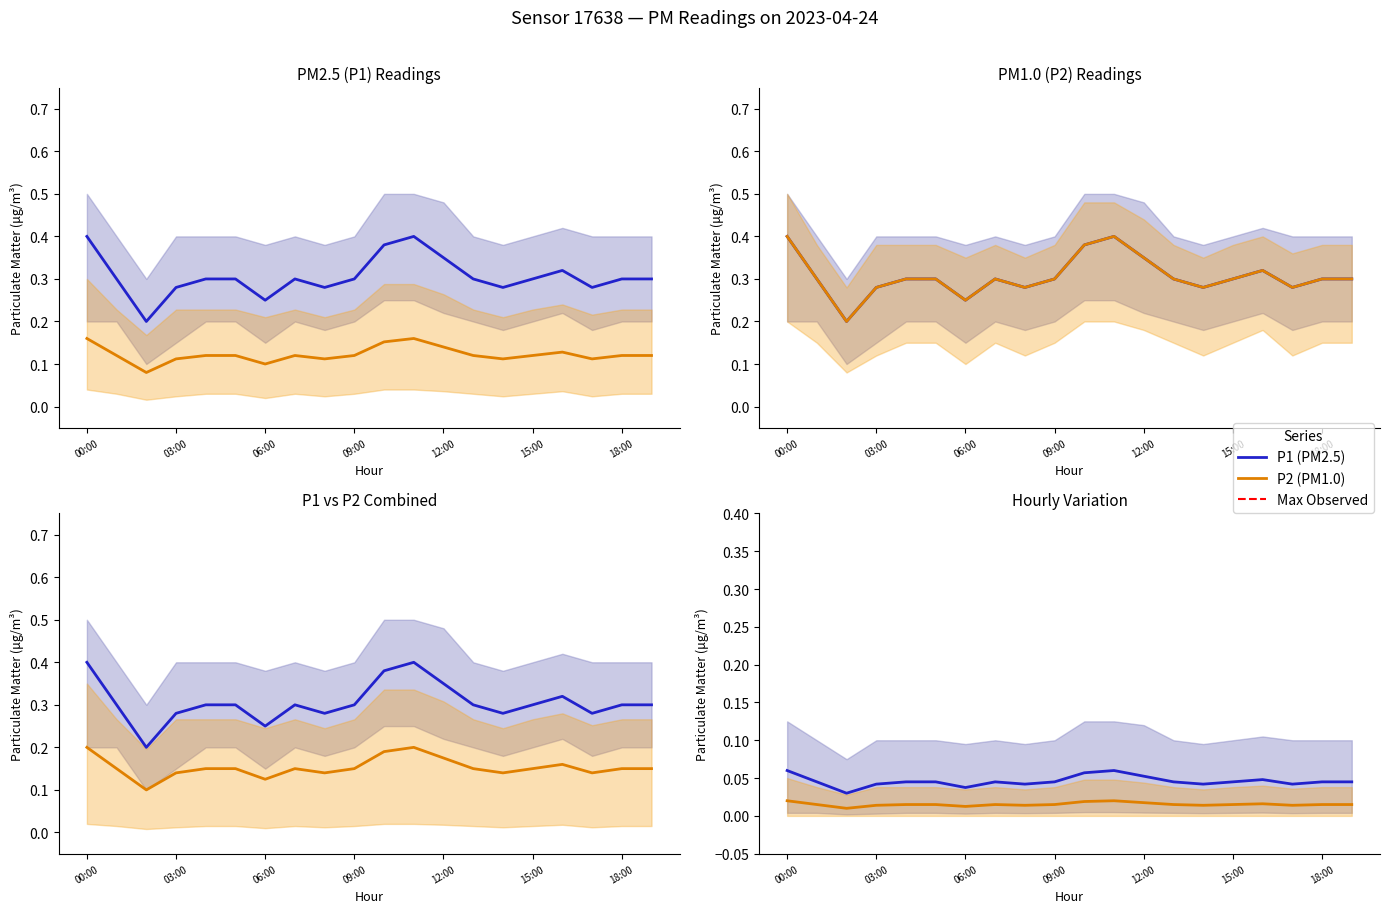

At which label does P2 reach its peak?

00:00